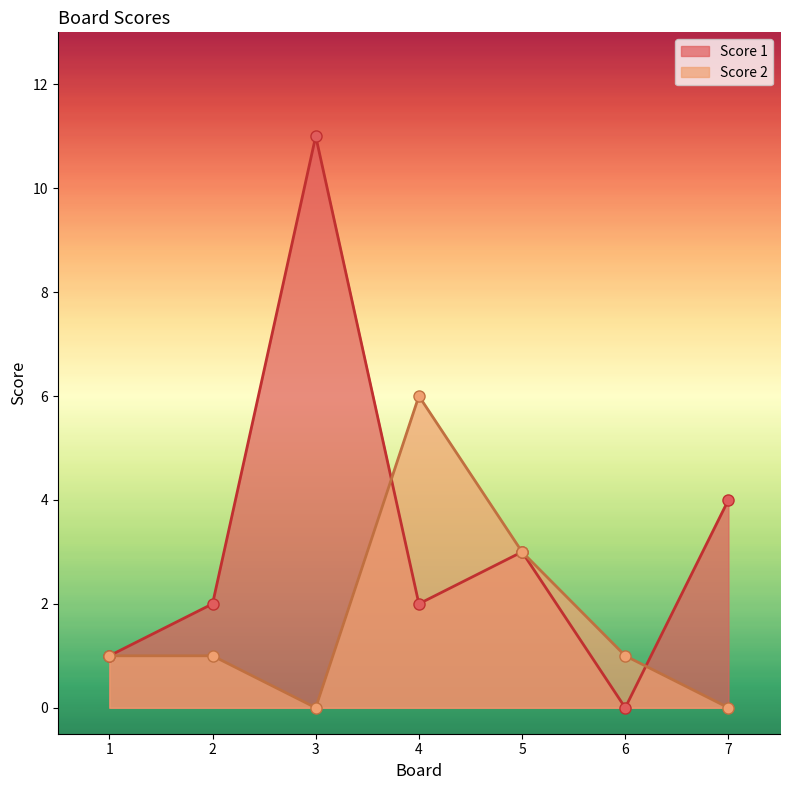

Does the chart have visible grid lines?

No